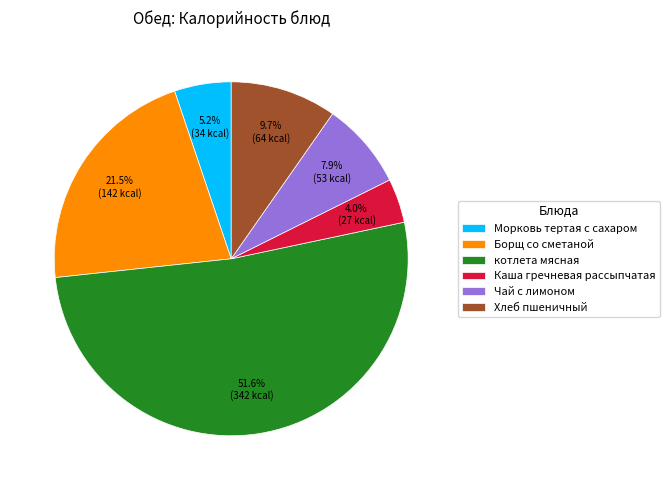

How much of the chart is everything except Каша гречневая рассыпчатая?

96.0%